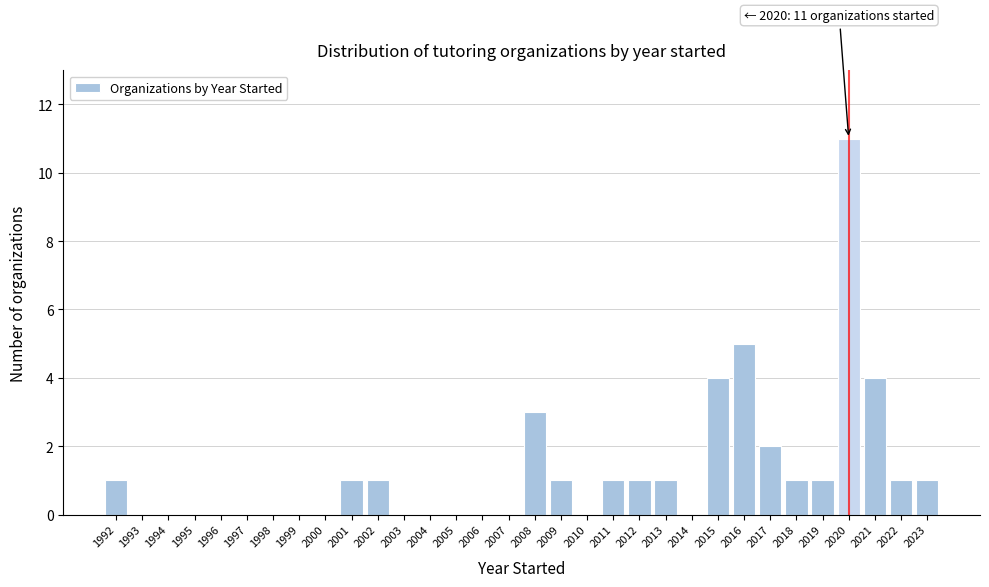

Which range on the x-axis has the tallest bar?

2019.5 to 2020.5